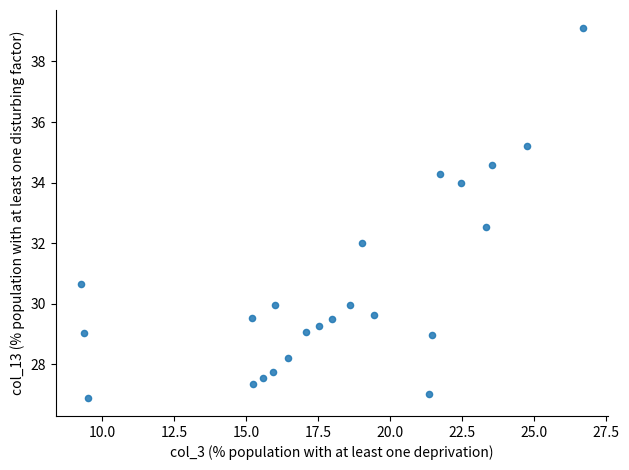

What is the range of X values (max minus min)?

17.4